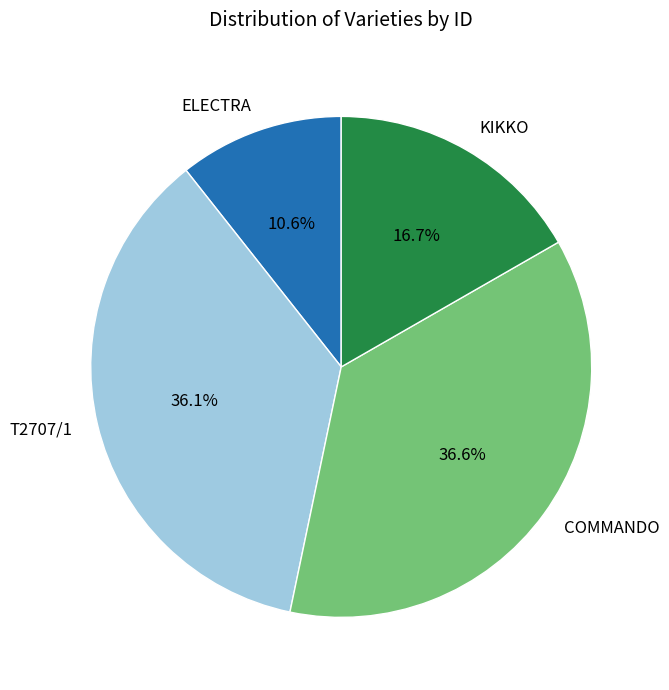

Is there any slice that represents more than half of the pie?

No